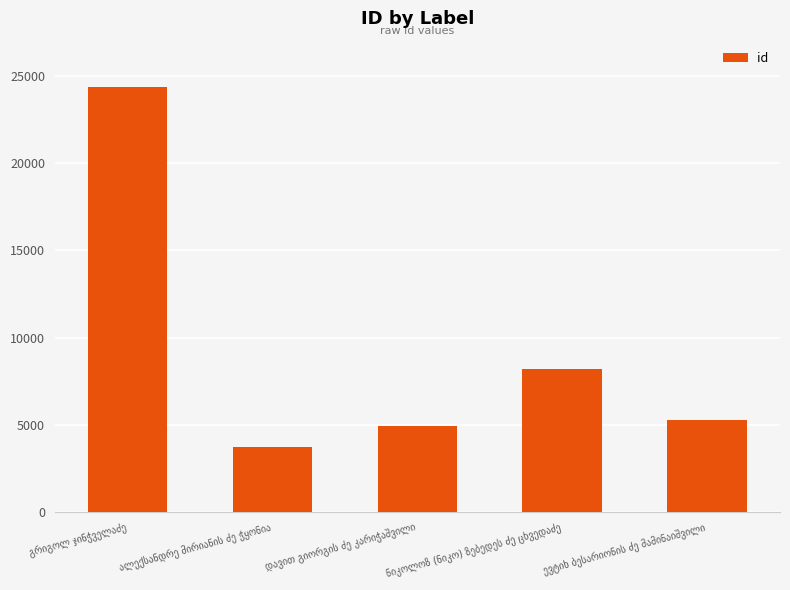

Reading right to left, transcribe all the data shown in this chart.

5289	8213	4942	3726	24336